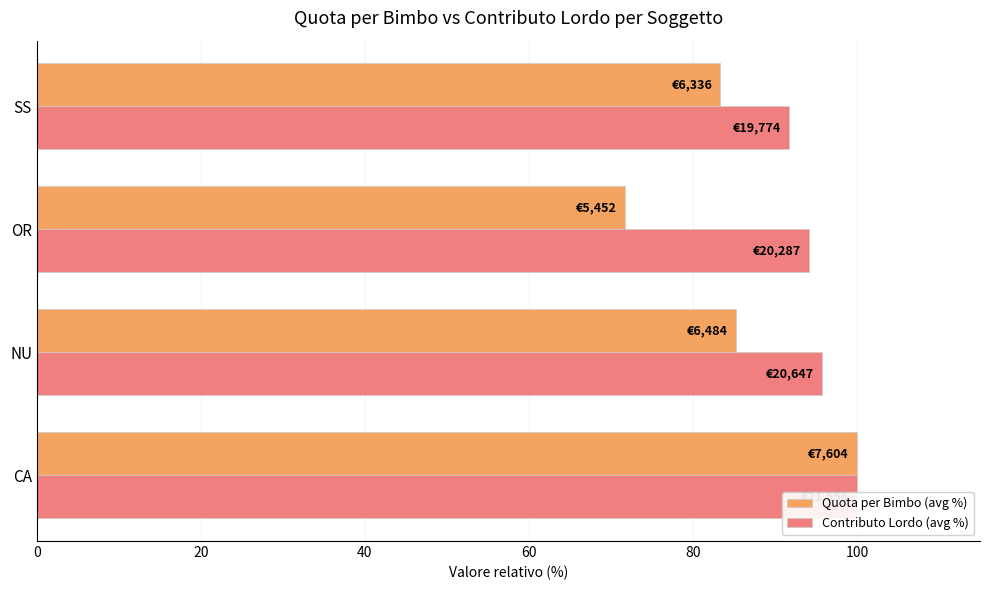

What is the difference between the second highest and minimum values in the Quota per Bimbo (avg %) series?

13.6